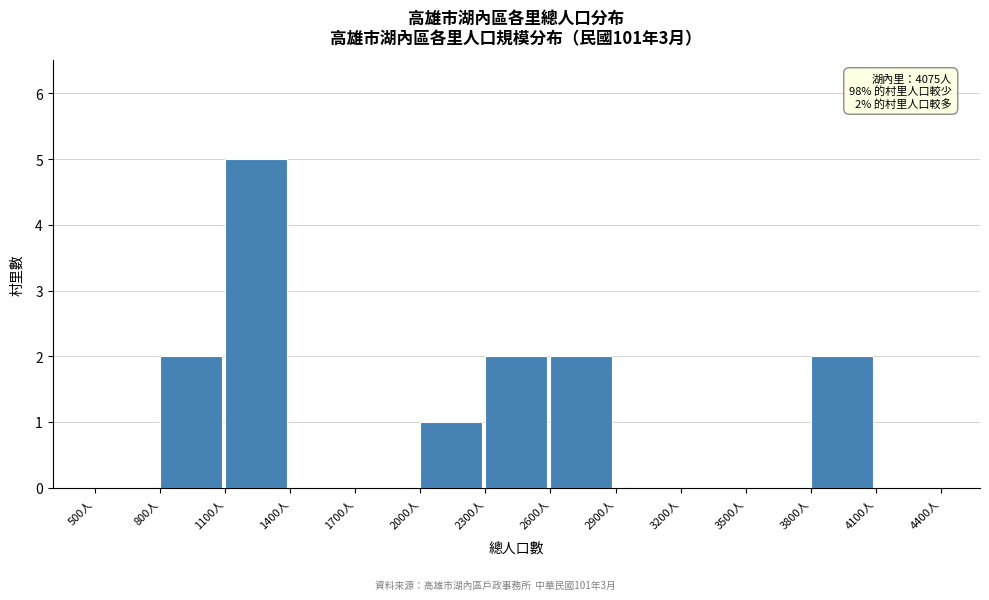

Which range on the x-axis has the tallest bar?

1100 to 1400